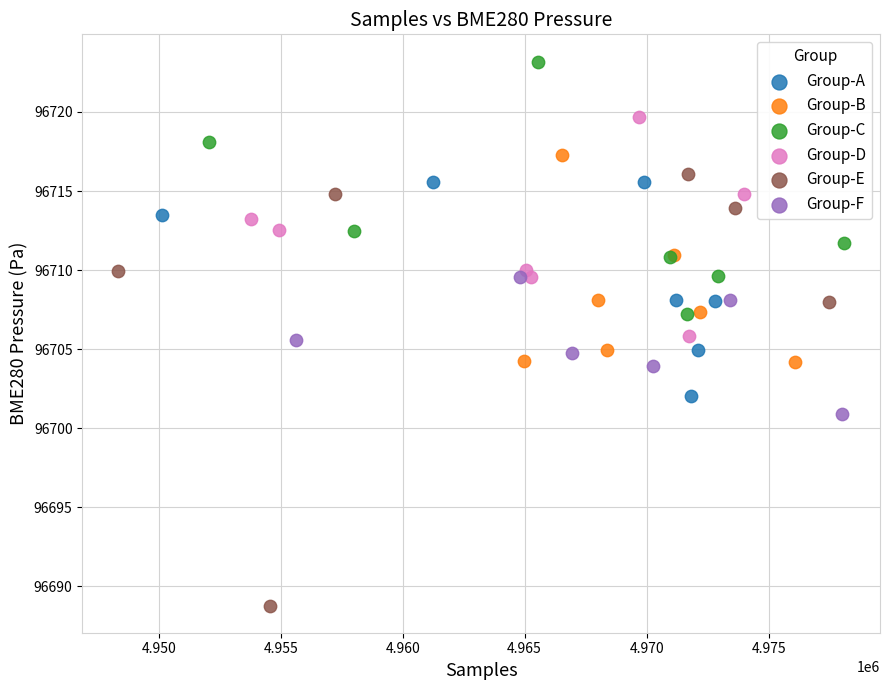

Which series reaches the maximum Y coordinate?

Group-C